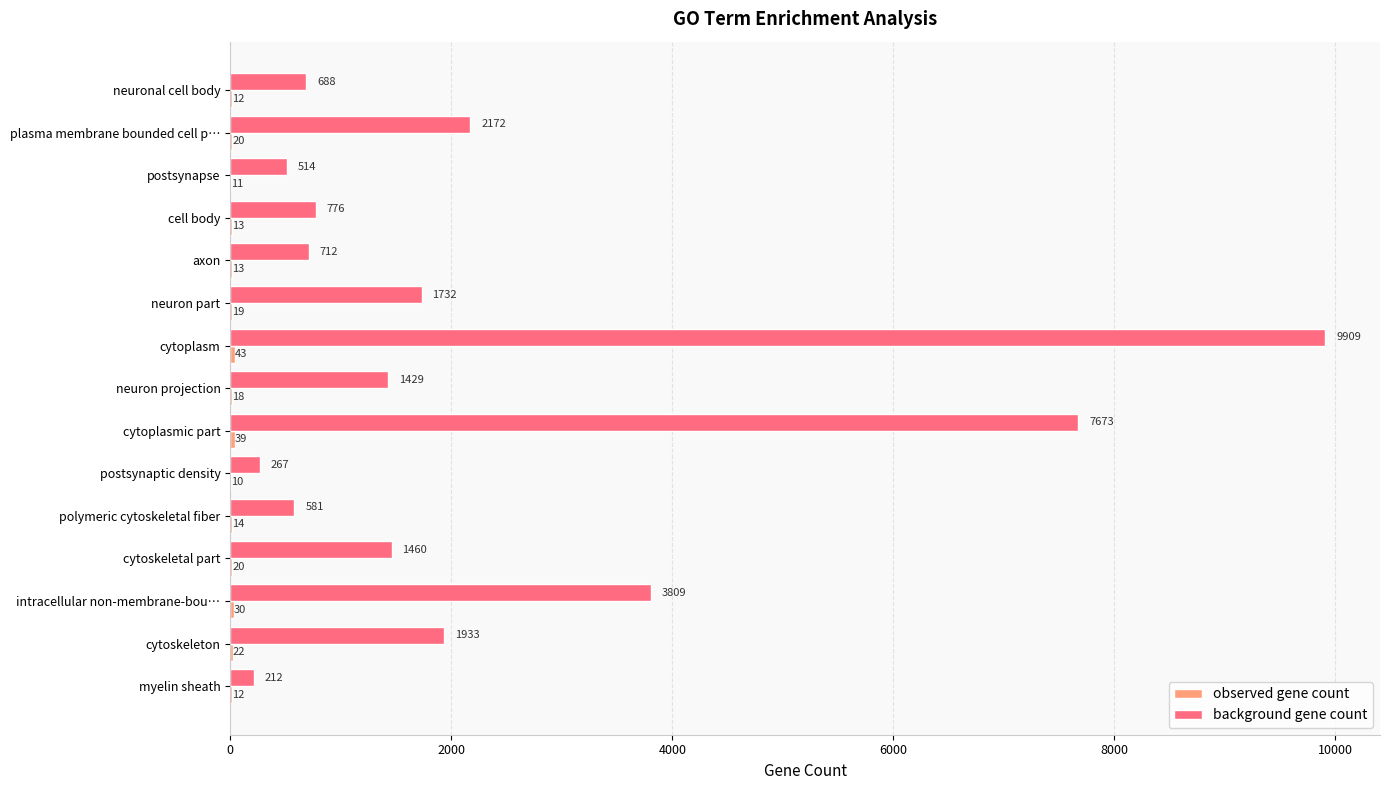

What is the sum of the background gene count values at plasma membrane bounded cell p… and cytoplasmic part?

9845